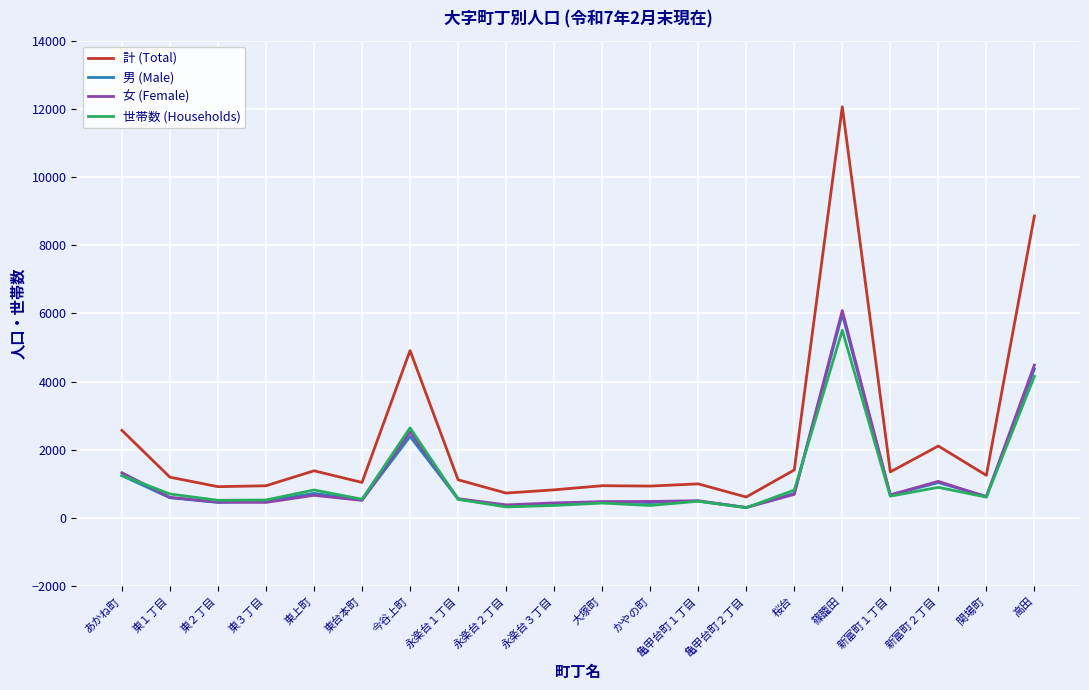

At which category is the sum across all series the highest?

篠籠田